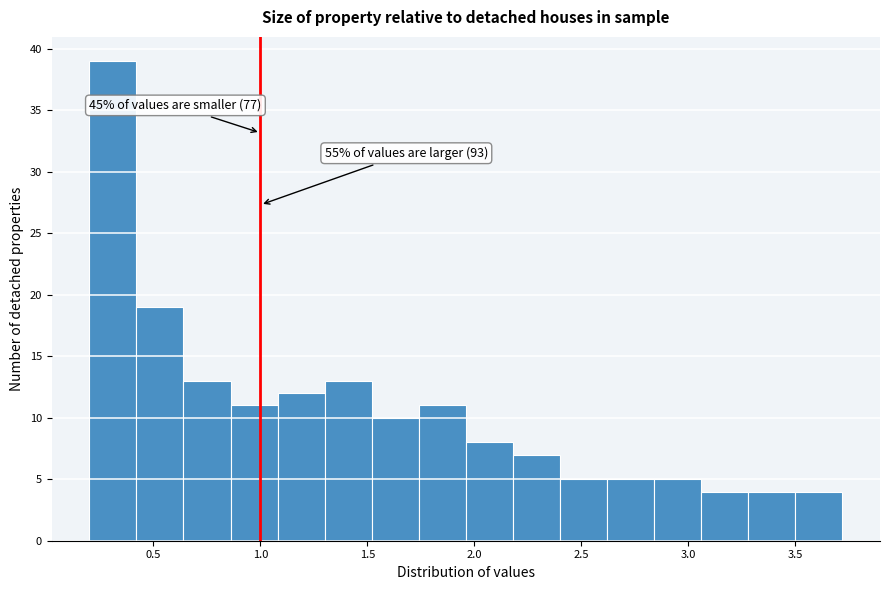

Over which range of the x-axis is the bar tallest?

0.20 to 0.42